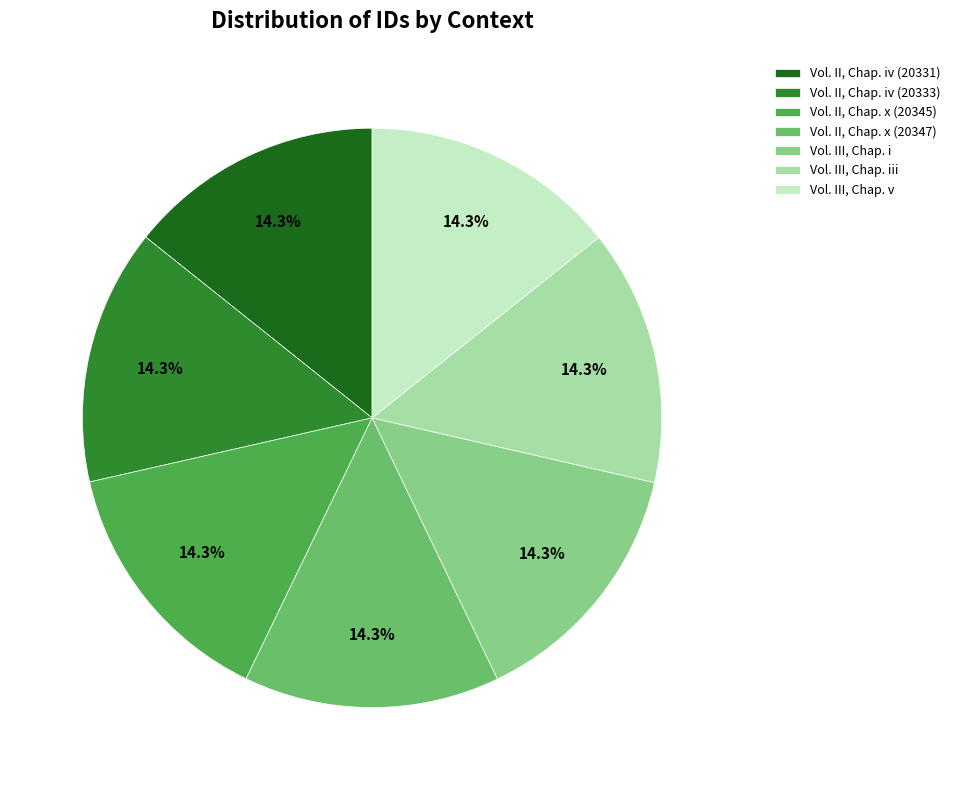

What is the ratio of the value at Vol. III, Chap. v to the value at Vol. III, Chap. i?

1.0